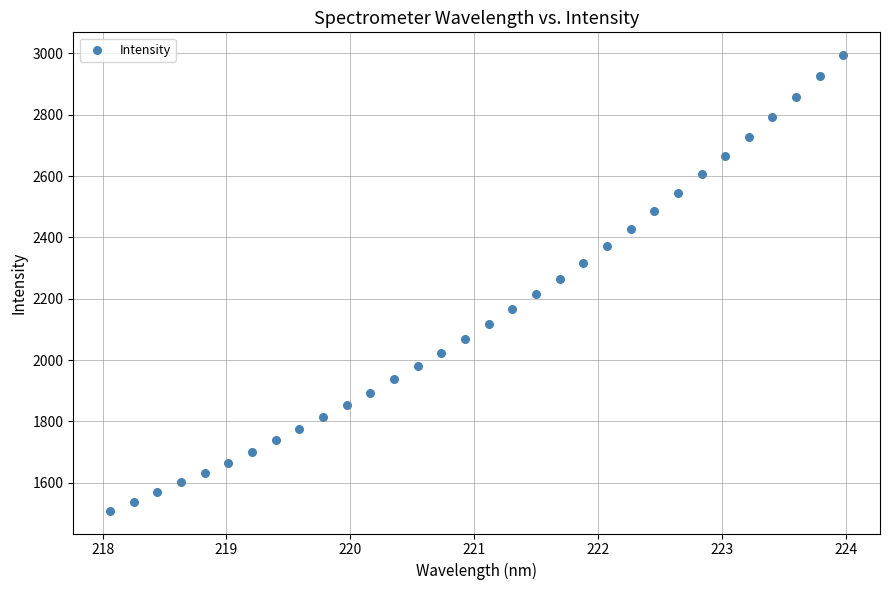

What is the range of X values (max minus min)?

5.9